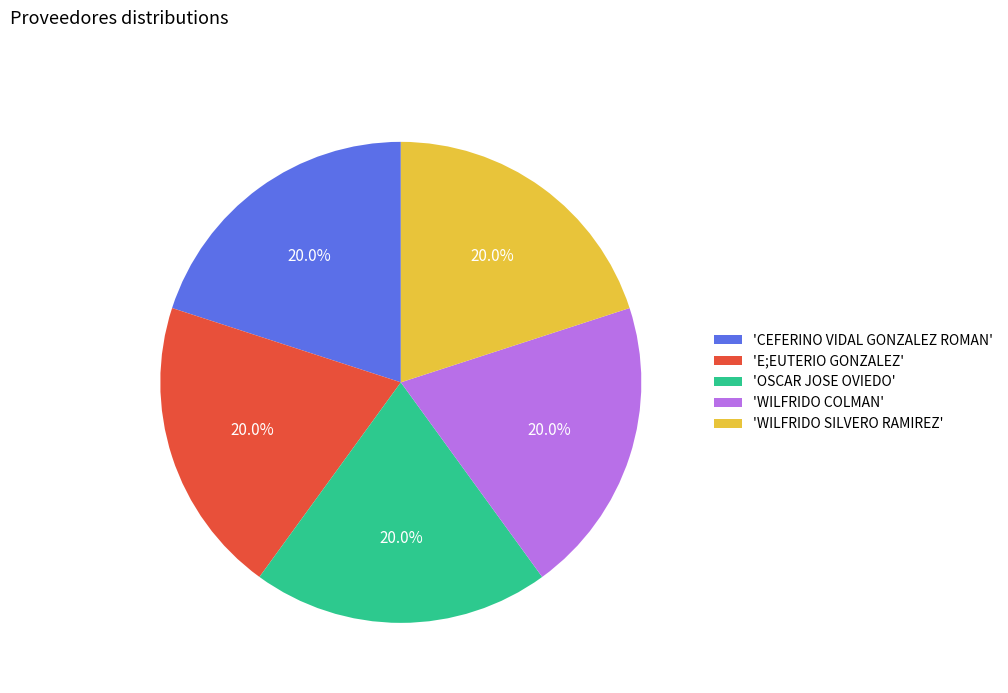

What percentage do 'CEFERINO VIDAL GONZALEZ ROMAN' and 'WILFRIDO COLMAN' together represent?

40.0%